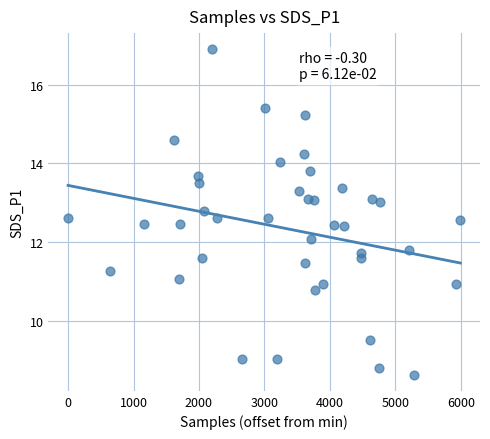

What is the range of X values (max minus min)?

5993.0